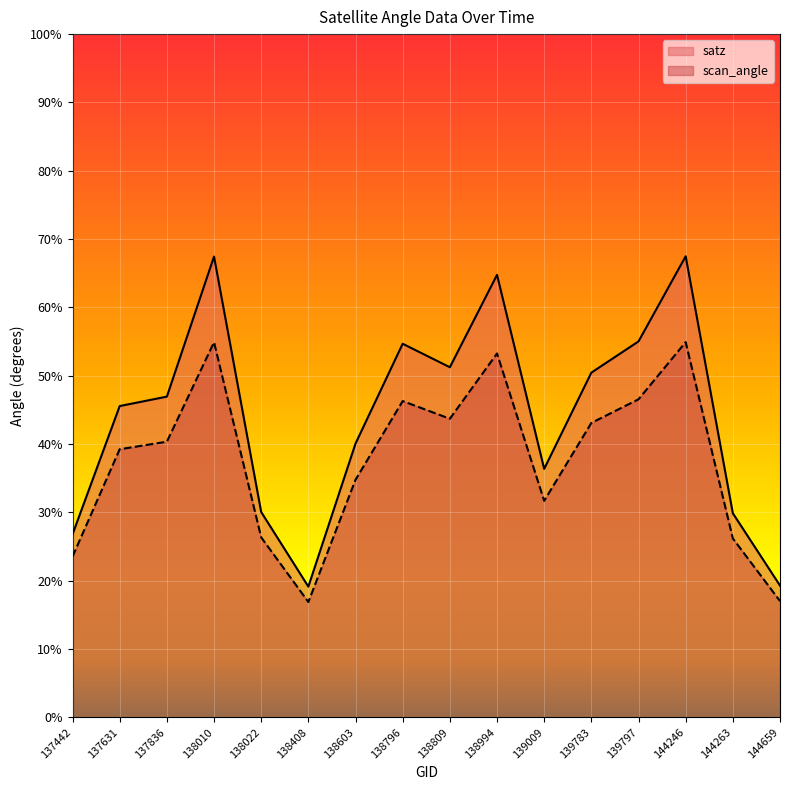

What is the maximum value shown in the chart?

67.5